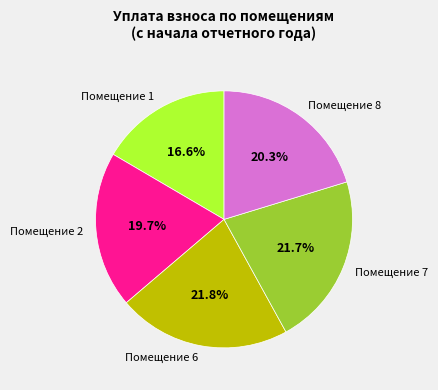

Is there a majority slice in this chart?

No